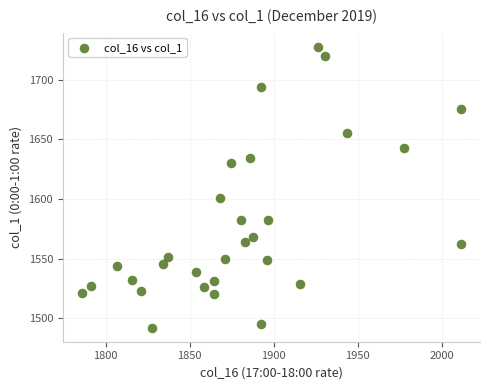

What is the range of X values (max minus min)?

225.8